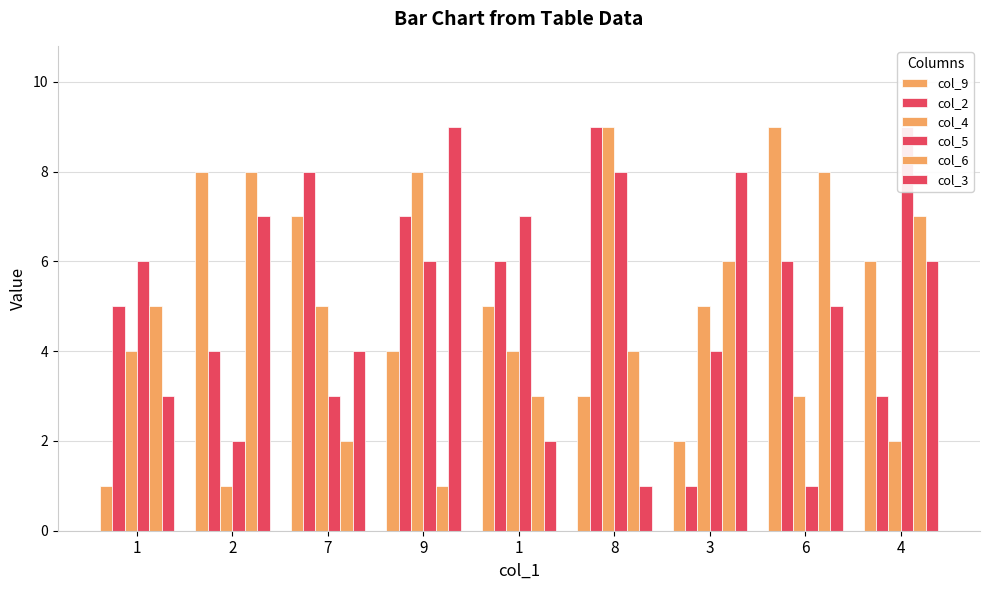

What is the maximum value shown in the chart?

9